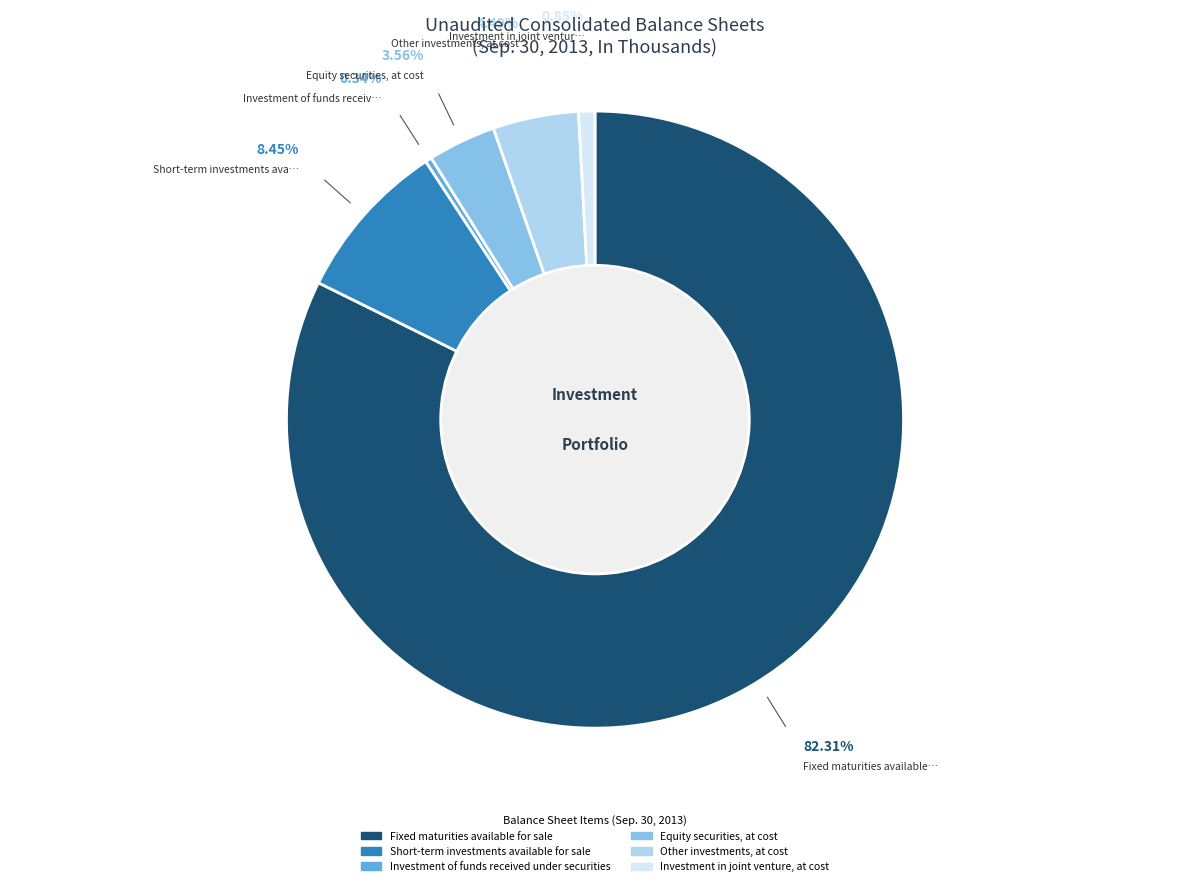

To the nearest percent, what is the combined percentage of Investment in joint venture, at cost and Equity securities, at cost?

4%